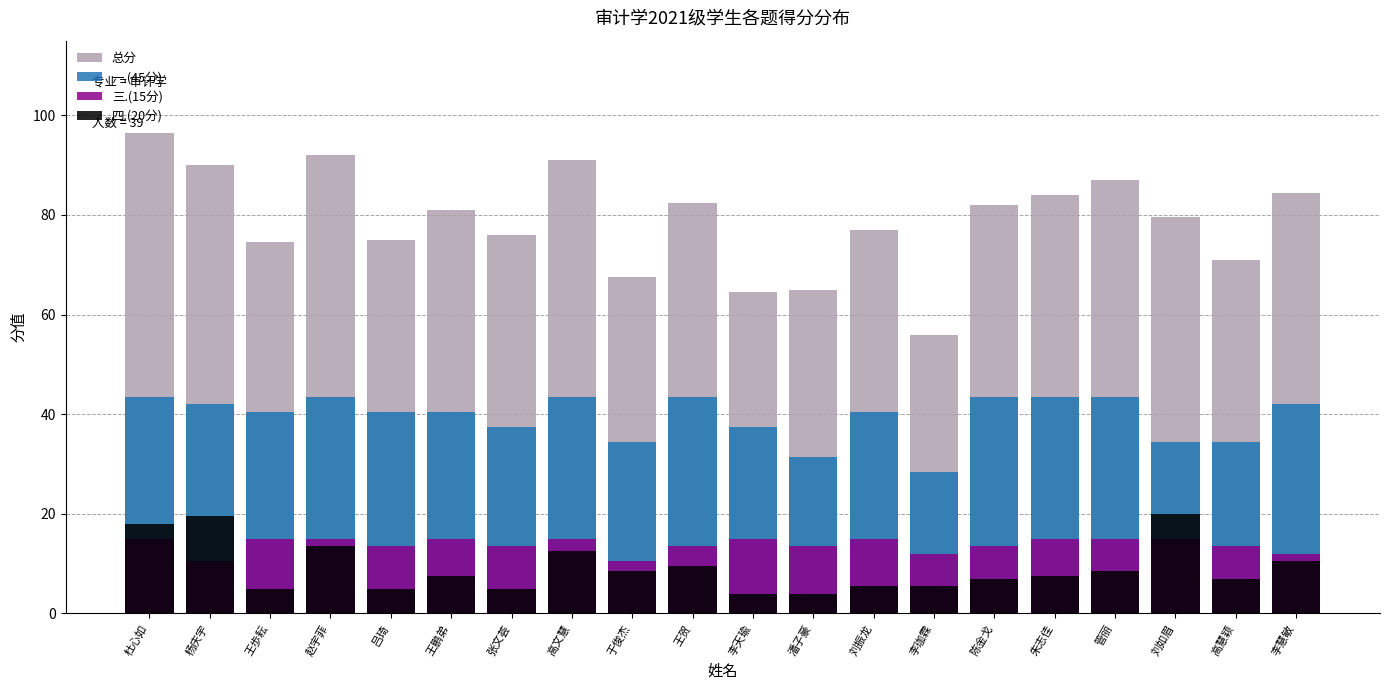

Which series has the widest spread of values?

总分